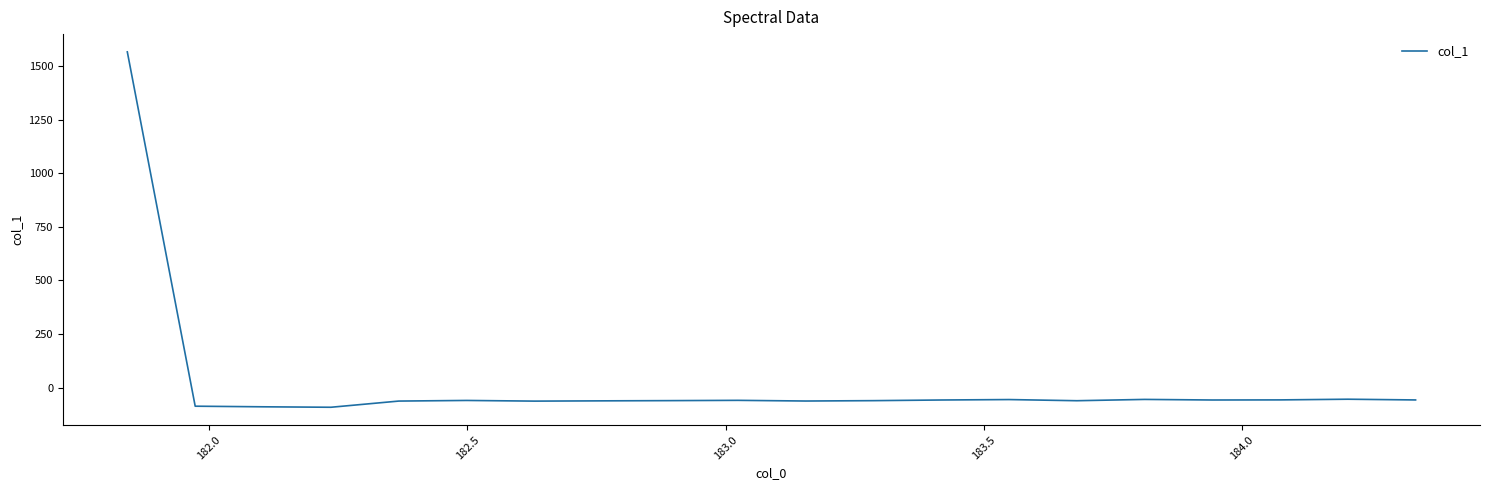

What is the maximum value shown in the chart?

1565.4